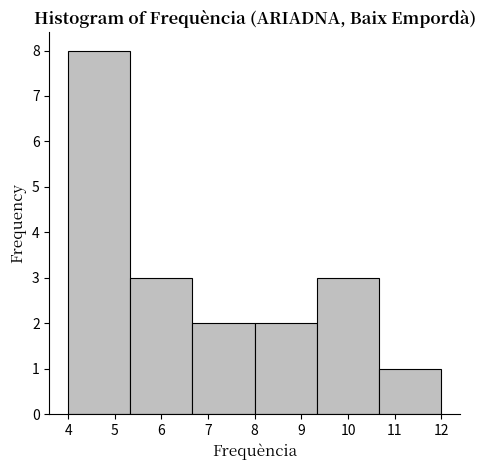

What is the height of the bar covering 5.3 to 6.7 on the x-axis? Neither the bar edges nor the heights are printed on the chart, so give them approximately, as read against the axes.

3